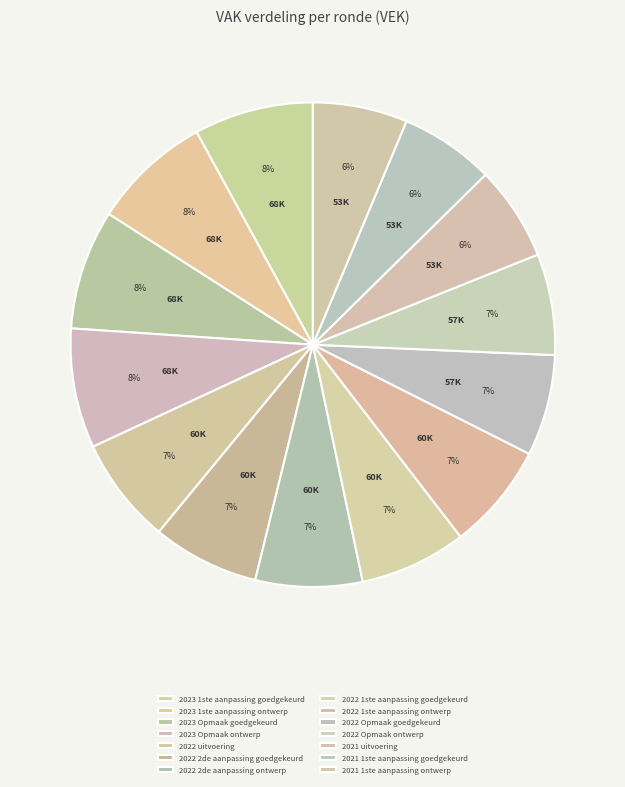

The 2022 2de aanpassing ontwerp slice represents 7% of the pie. True or false?

True